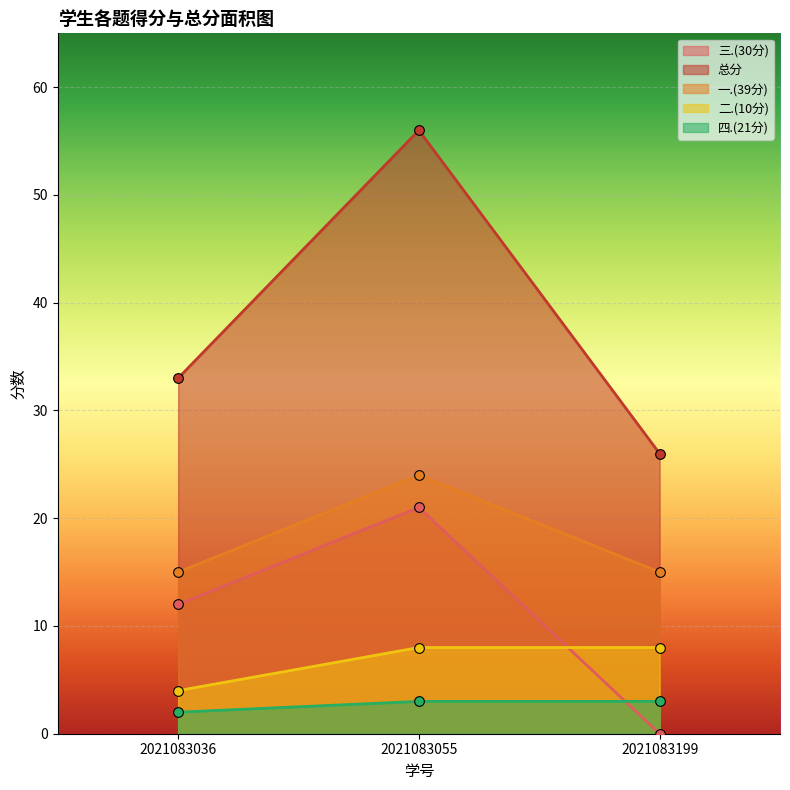

The value of 四.(21分) at 2021083055 is 3. True or false?

True